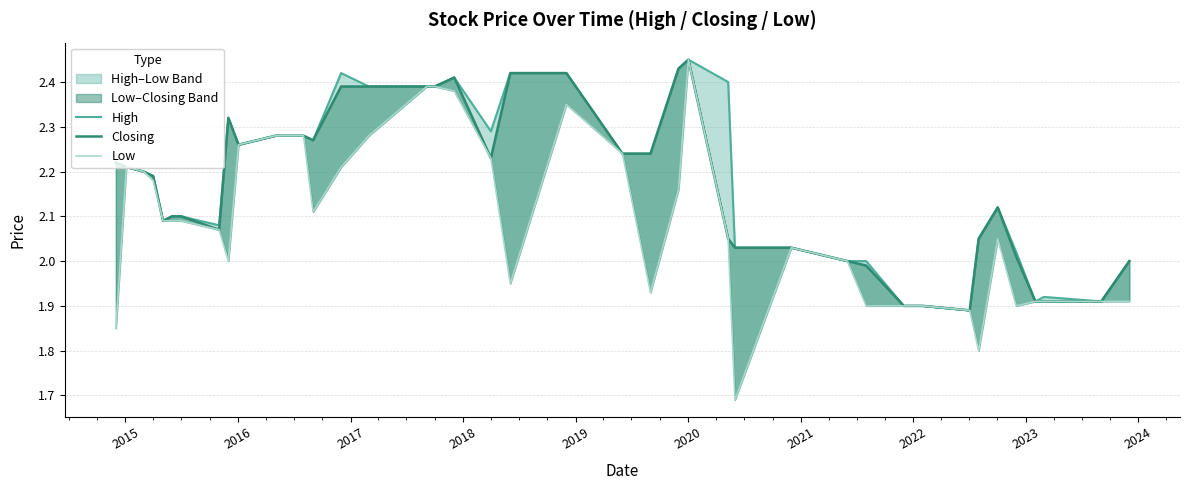

Reading left to right, what are all the values shown in this chart?

High: 2.2	2.2	2.2	2.2	2.1	2.1	2.1	2.1	2.3	2.3	2.3	2.3	2.3	2.4	2.4	2.4	2.4	2.4	2.3	2.4	2.4	2.2	2.2	2.4	2.5	2.4	2.0	2.0	2.0	2.0	1.9	1.9	1.9	2.0	2.1	2.0	1.9	1.9	1.9	2.0
Closing: 2.2	2.2	2.2	2.2	2.1	2.1	2.1	2.1	2.3	2.3	2.3	2.3	2.3	2.4	2.4	2.4	2.4	2.4	2.2	2.4	2.4	2.2	2.2	2.4	2.5	2.0	2.0	2.0	2.0	2.0	1.9	1.9	1.9	2.0	2.1	2.0	1.9	1.9	1.9	2.0
Low: 1.9	2.2	2.2	2.2	2.1	2.1	2.1	2.1	2.0	2.3	2.3	2.3	2.1	2.2	2.3	2.4	2.4	2.4	2.2	1.9	2.4	2.2	1.9	2.2	2.5	2.0	1.7	2.0	2.0	1.9	1.9	1.9	1.9	1.8	2.0	1.9	1.9	1.9	1.9	1.9